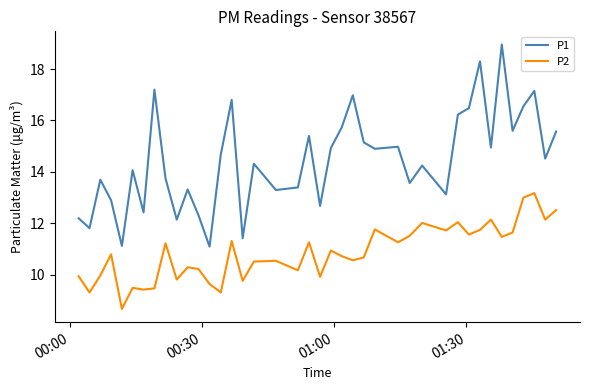

True or false: P2 and P1 intersect in this chart.

False